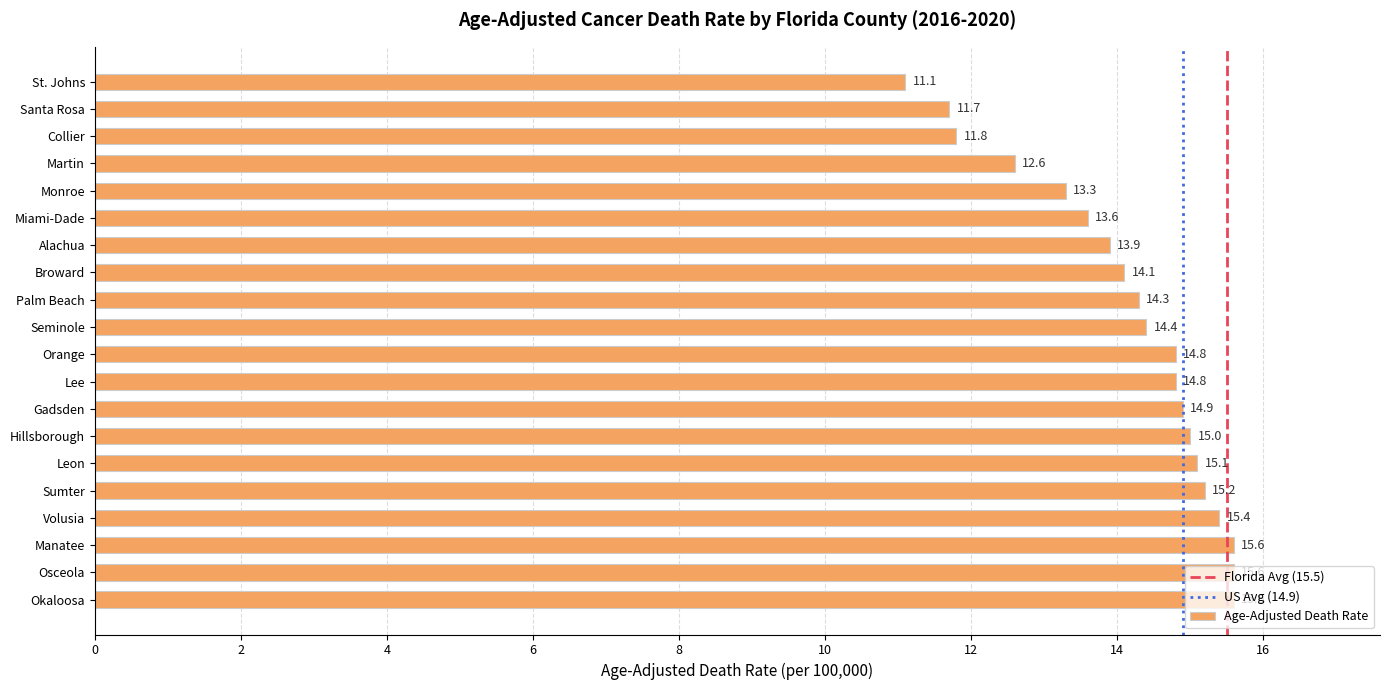

What is the average value?

14.1